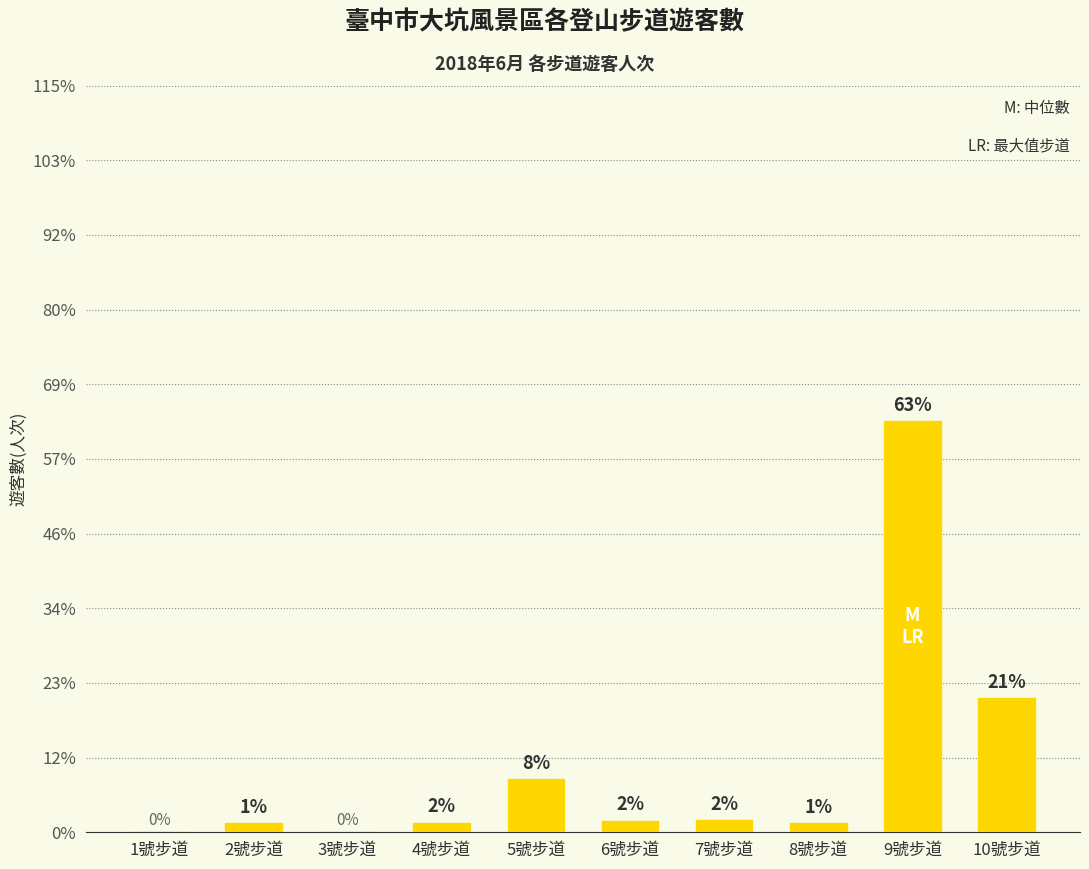

How many bars are there in total?

10